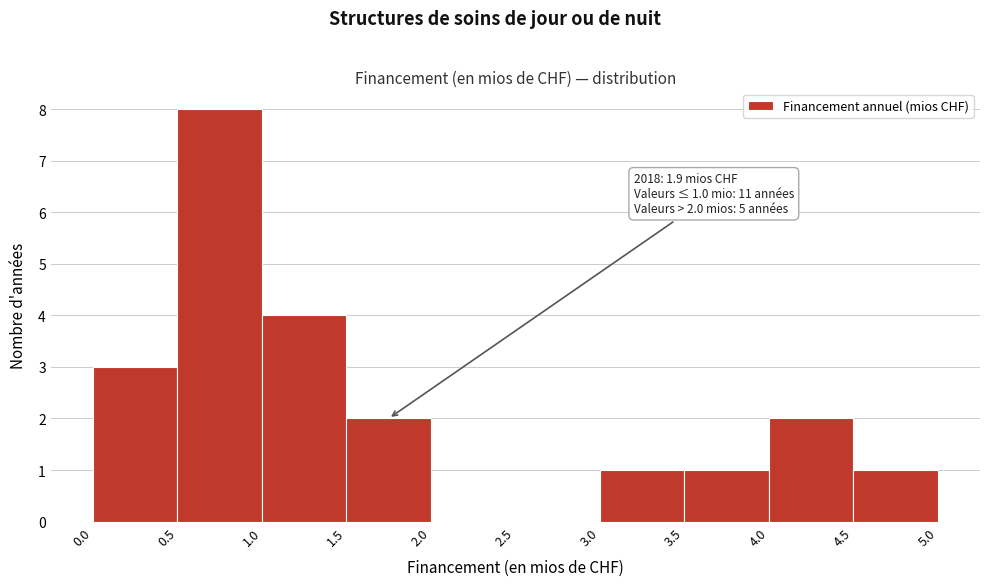

Over which range of the x-axis is the bar tallest?

0.5 to 1.0